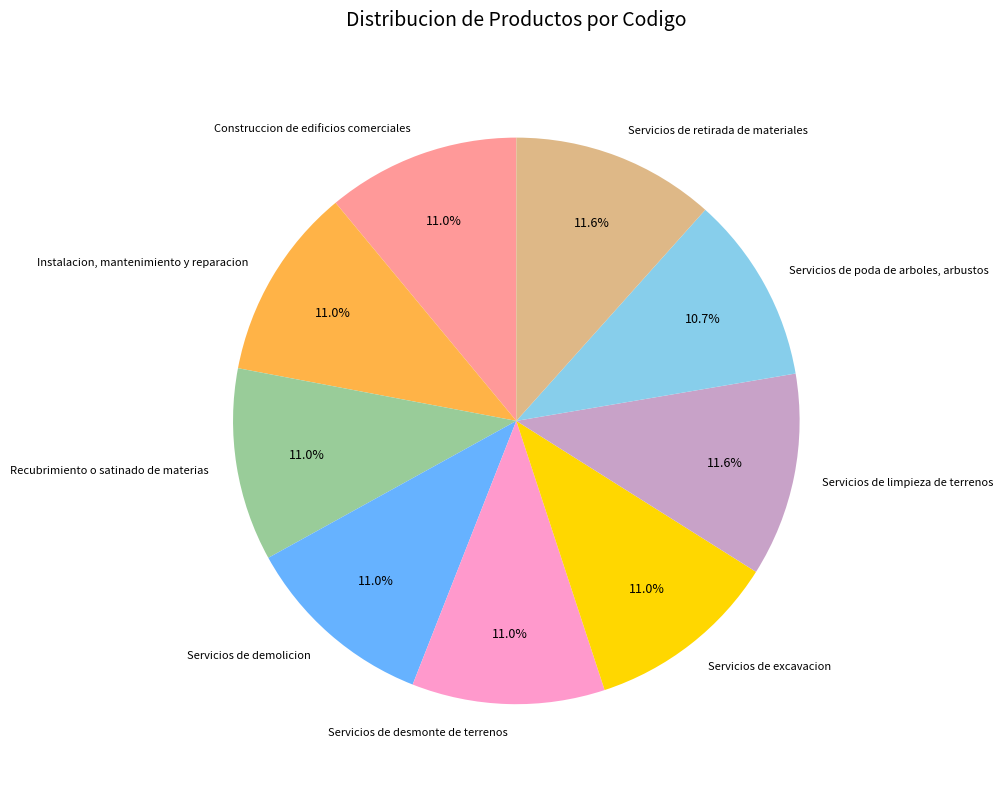

How much of the chart is everything except Servicios de desmonte de terrenos?

89.0%